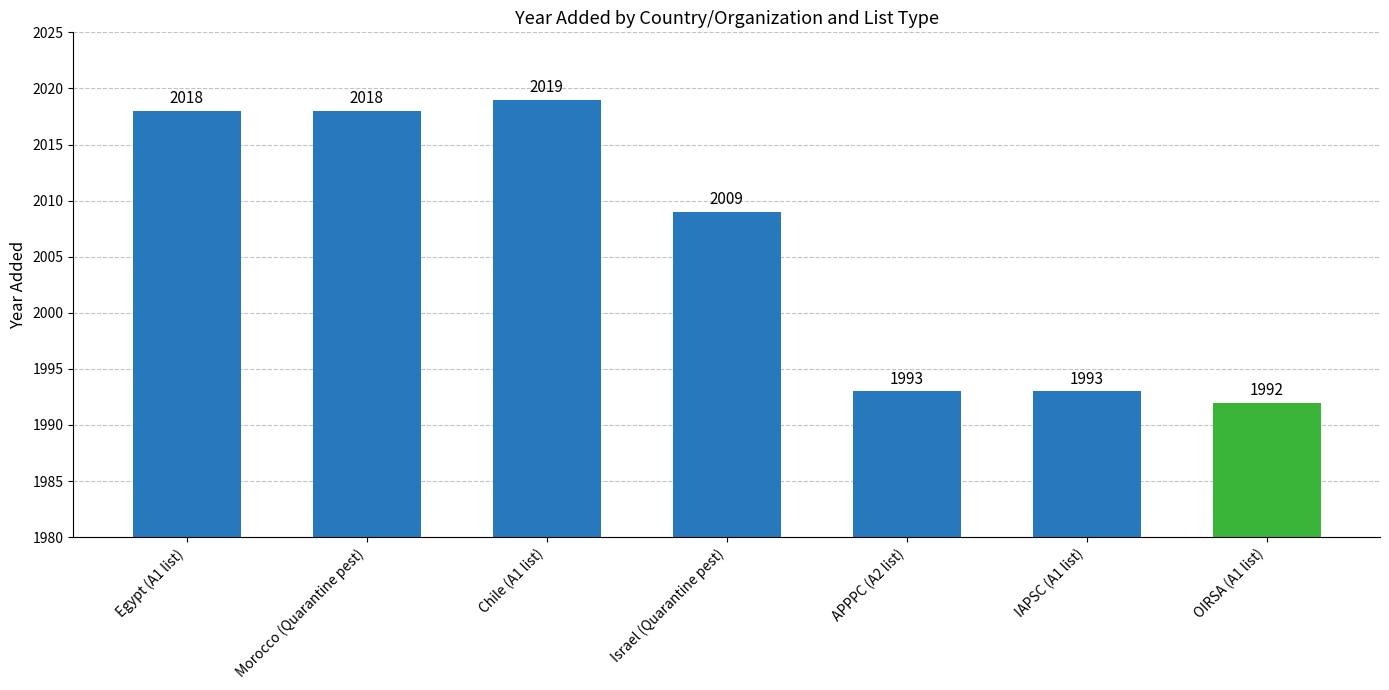

What is the average value?

2006